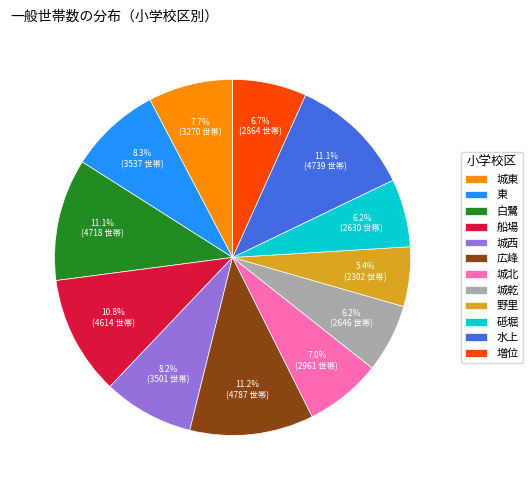

Do 東 and 城東 together represent more than half of the pie?

No